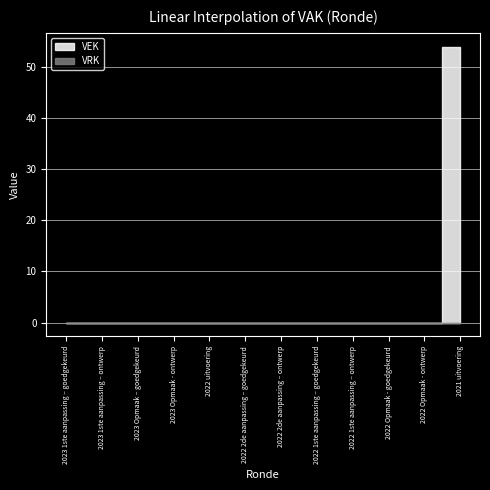

Is the value of VRK at 2021 uitvoering greater than the value of VEK at 2022 2de aanpassing – goedgekeurd?

No